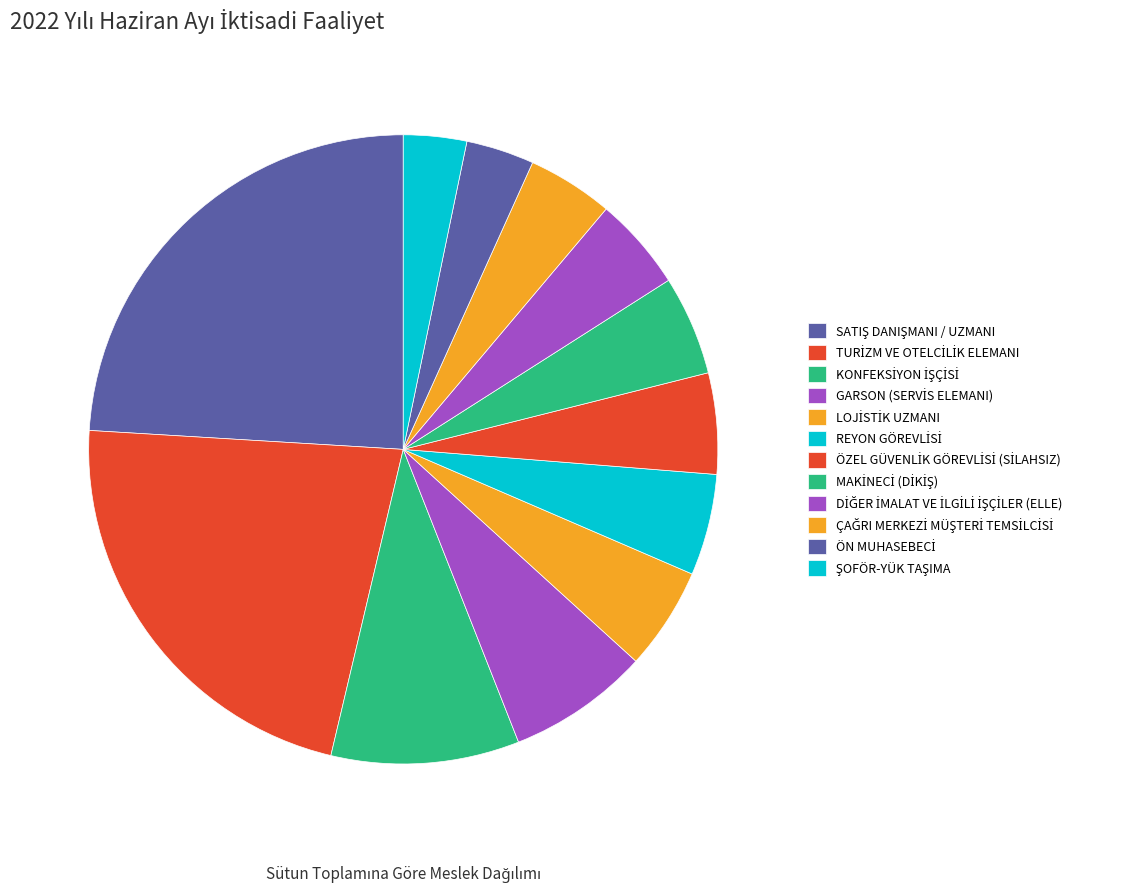

What percentage is NOT represented by DİĞER İMALAT VE İLGİLİ İŞÇİLER (ELLE)?

95.2%